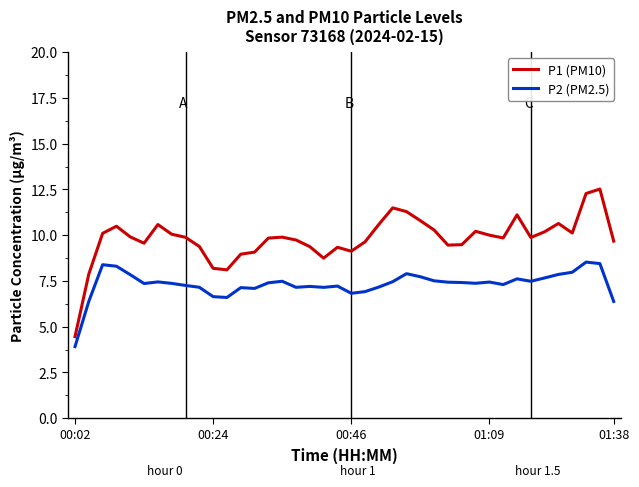

True or false: P1 (PM10) has more than 1 points higher than both neighbors.

True